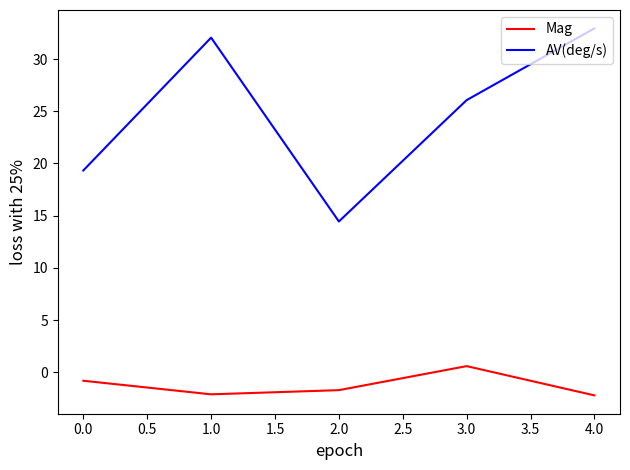

What is the difference between the maximum and minimum values in the AV(deg/s) series?

18.5